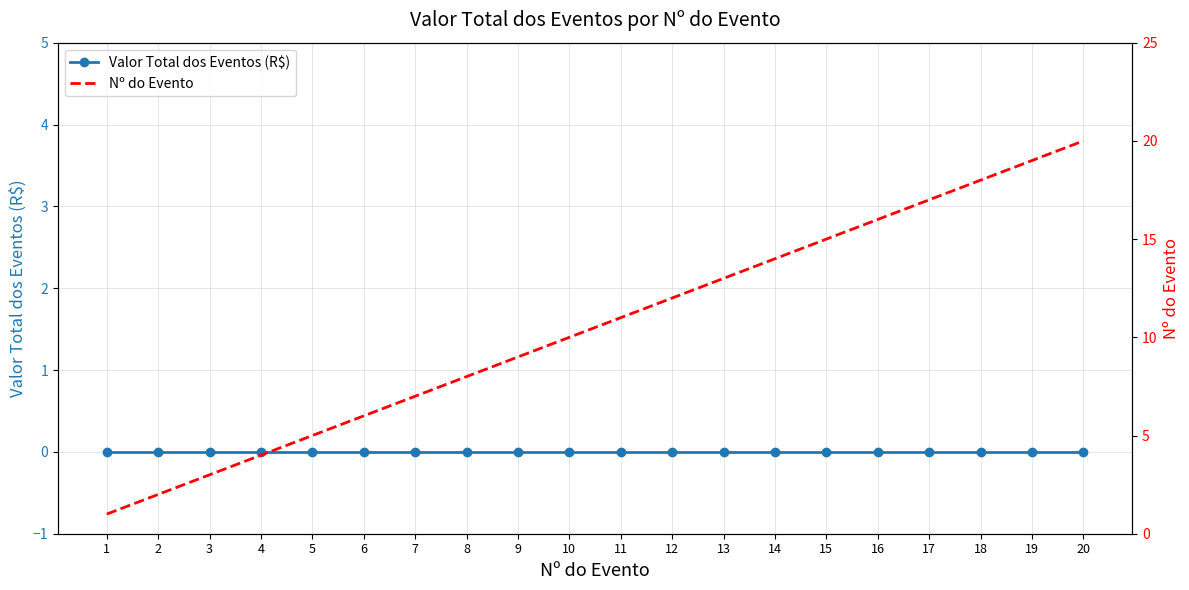

Which series changed the most between 8 and 14?

Nº do Evento